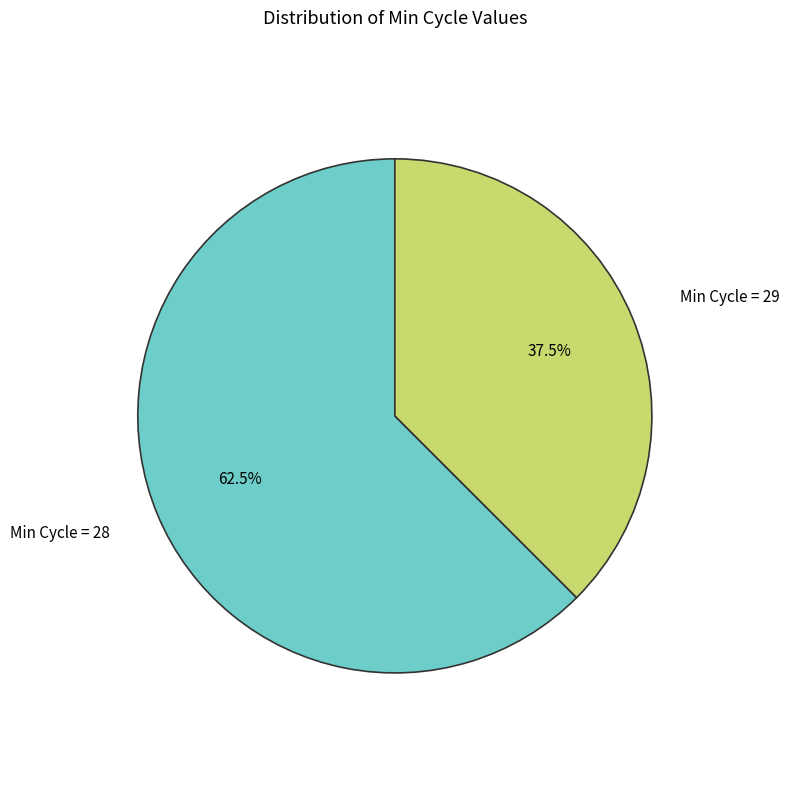

Does any single category account for the majority?

Yes